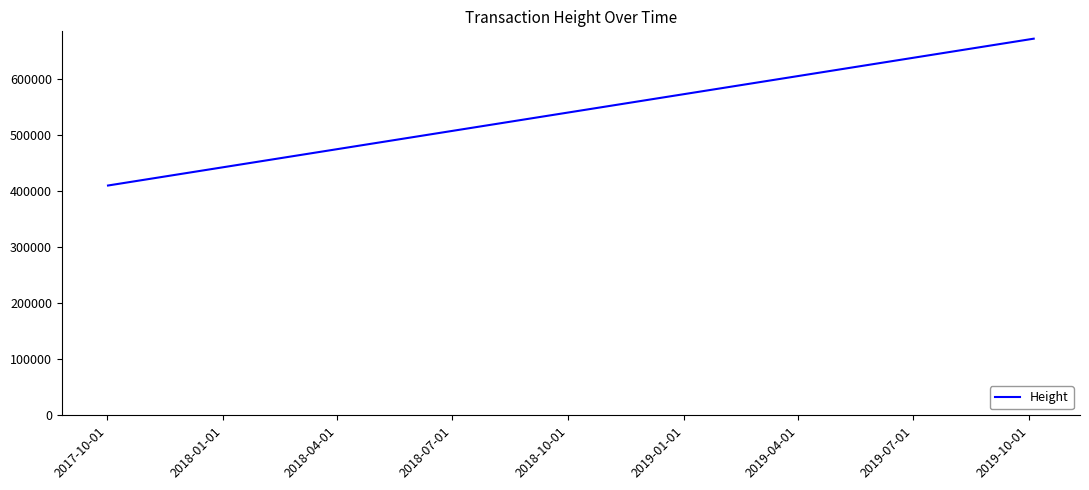

What is the sum of all values?

2721659